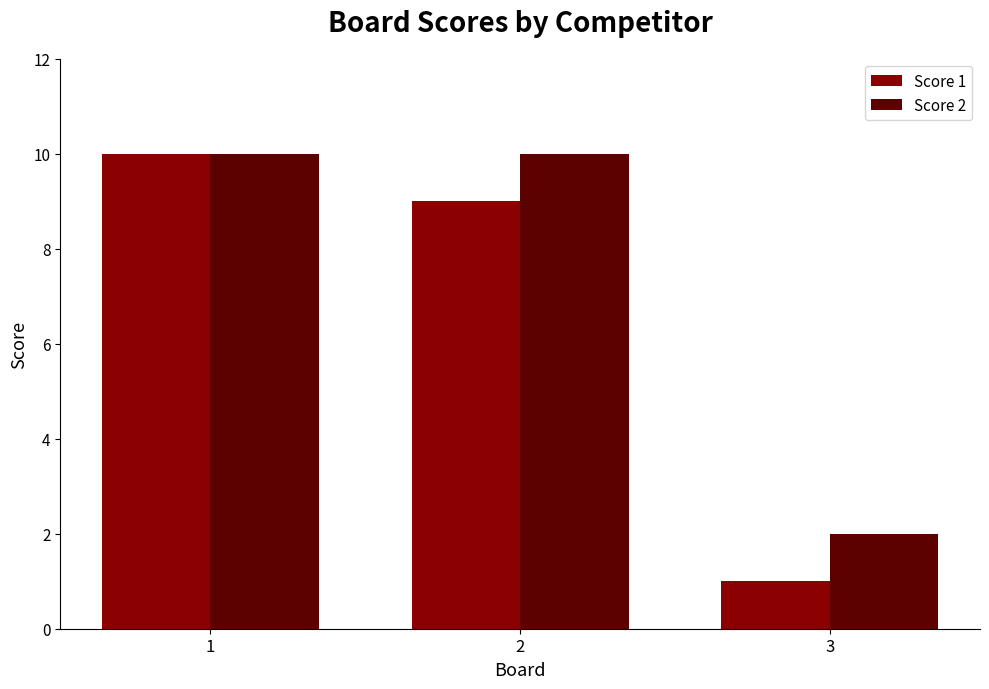

Which category has the lowest value across all series?

3